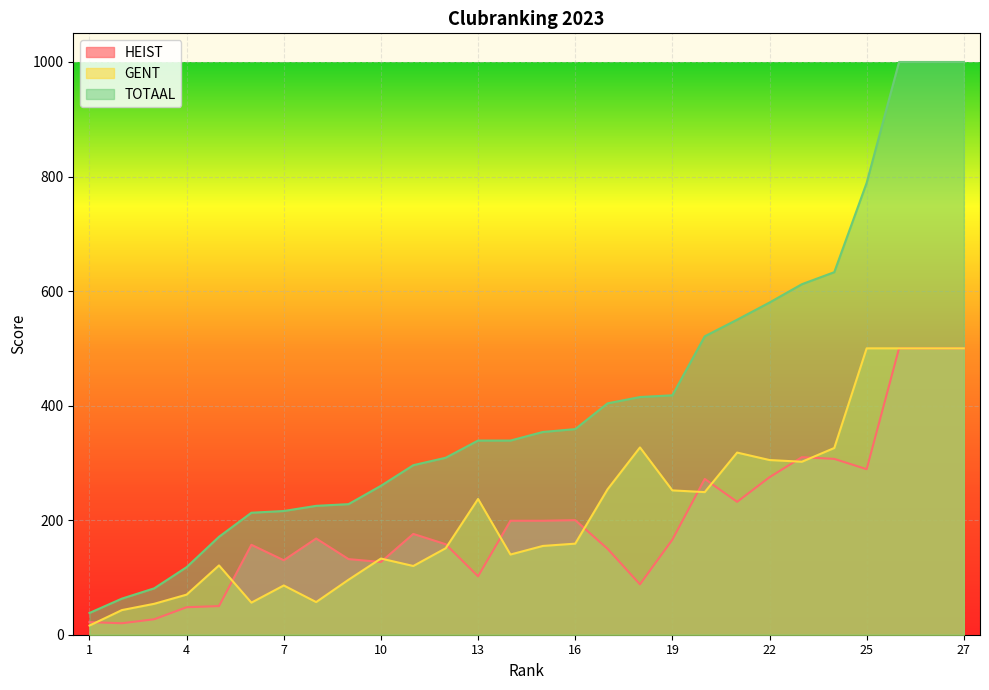

Between 24 and 26, which series saw the biggest shift?

TOTAAL